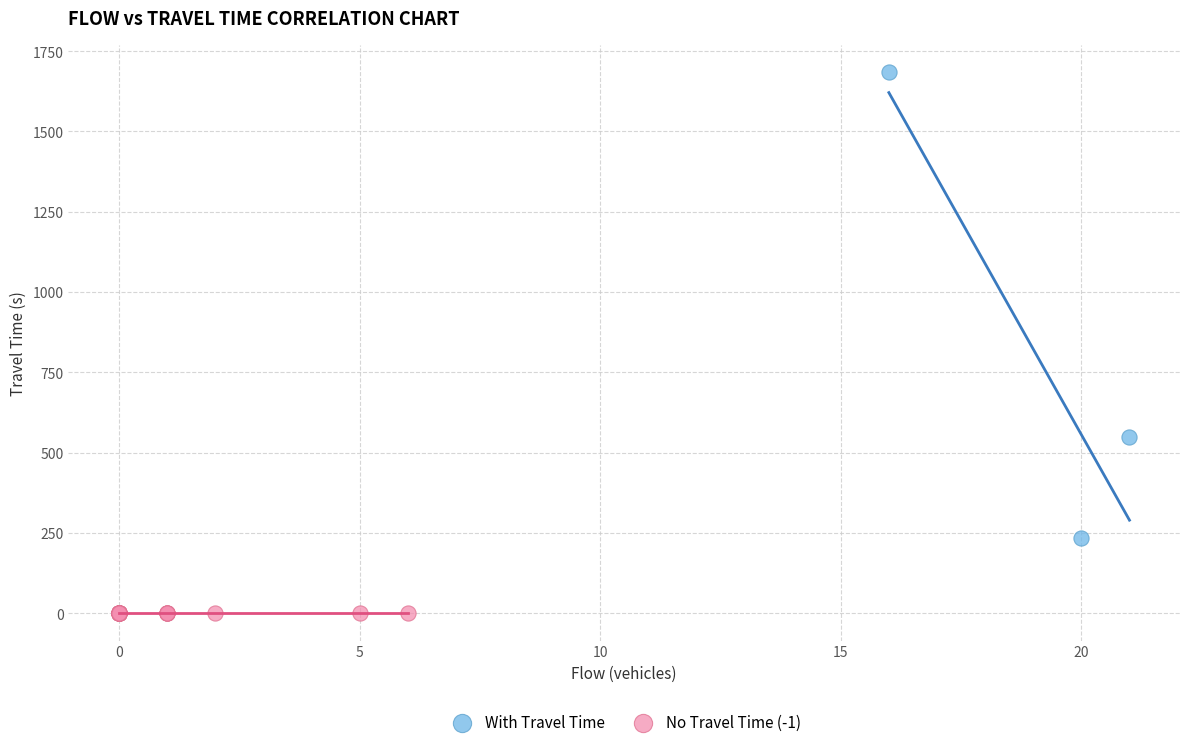

Which series contains the lowest Y value?

No Travel Time (-1)